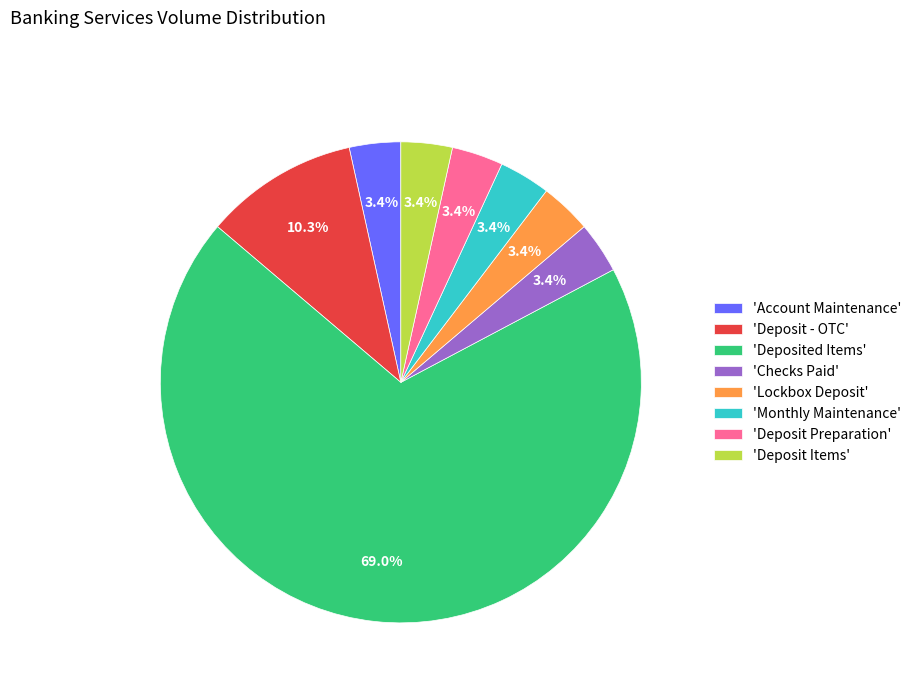

Approximately how many times larger is the value at 'Account Maintenance' compared to 'Deposit Preparation'?

1.0